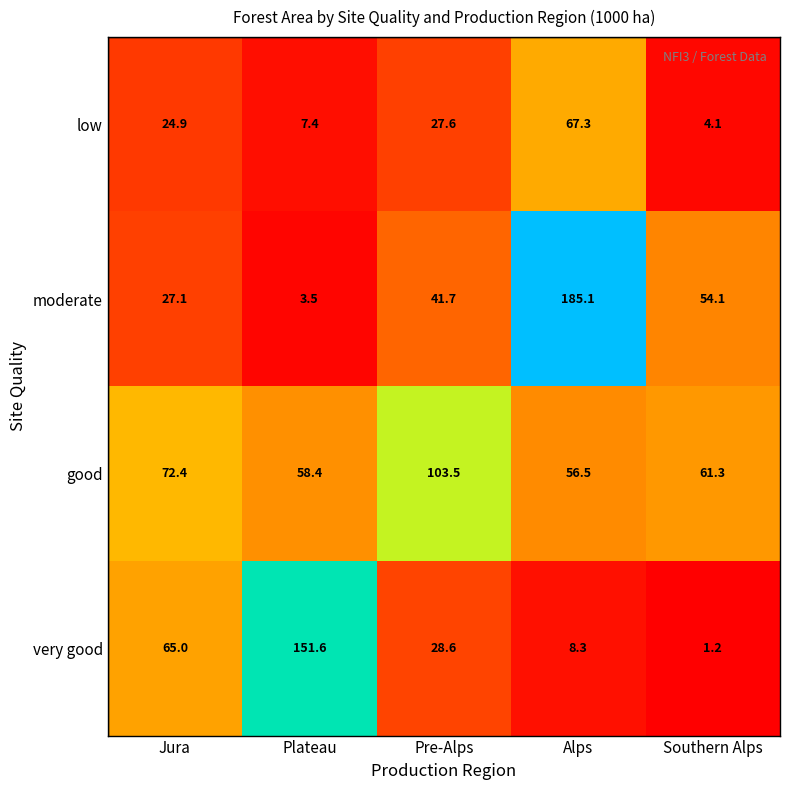

Which category has the highest value in the low series?

Alps